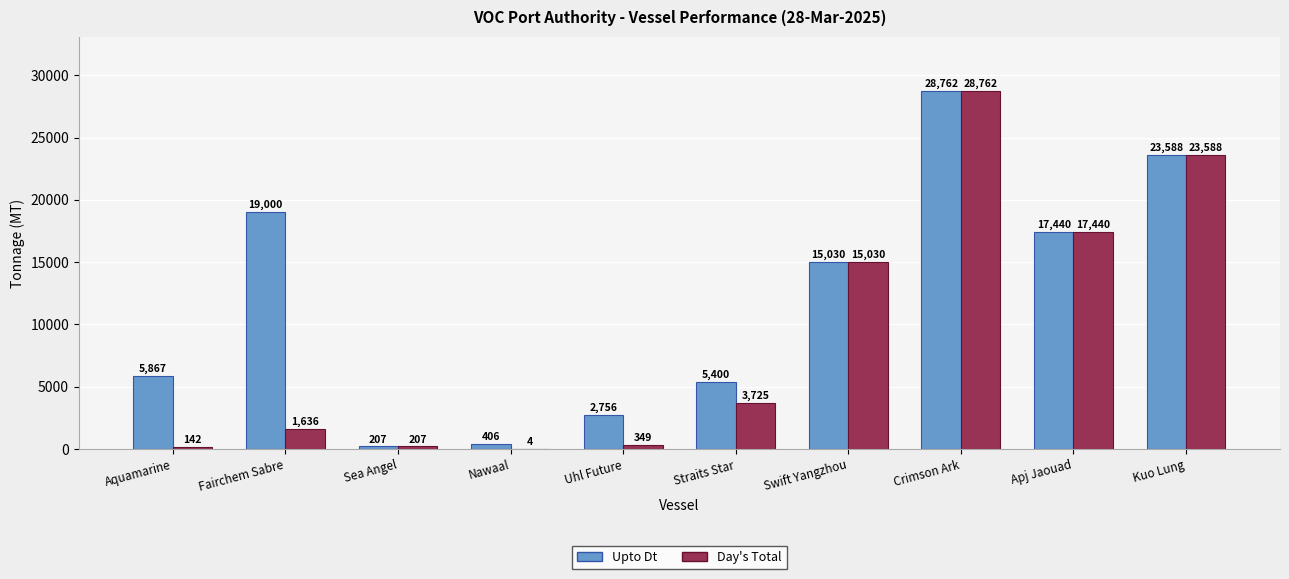

What is the sum of the Day's Total values at Fairchem Sabre and Crimson Ark?

30398